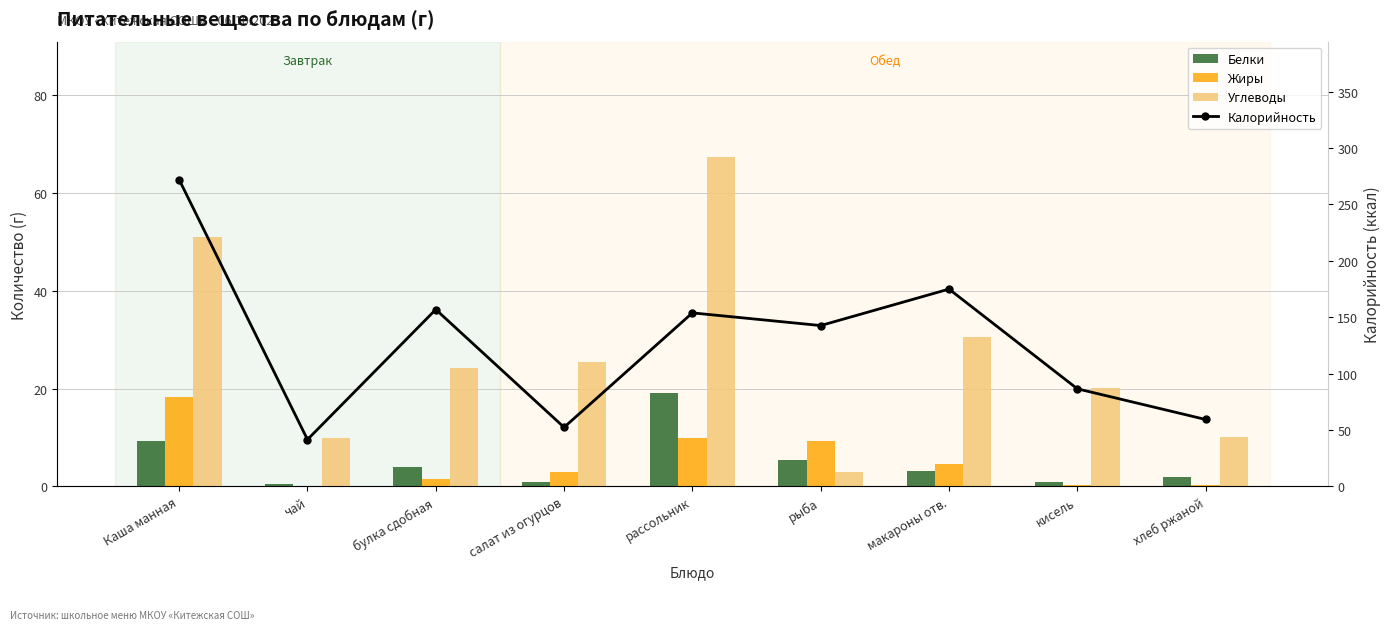

Which series has the largest range (max minus min)?

Калорийность